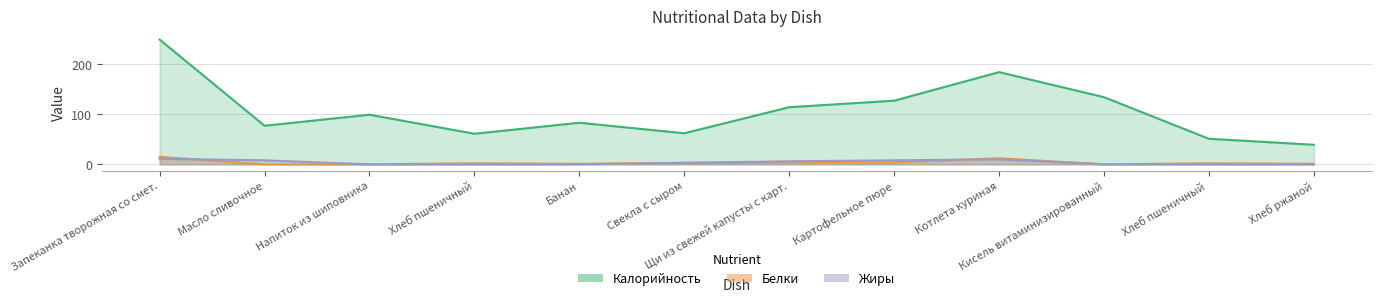

What position from the left is Запеканка творожная со смет.?

1